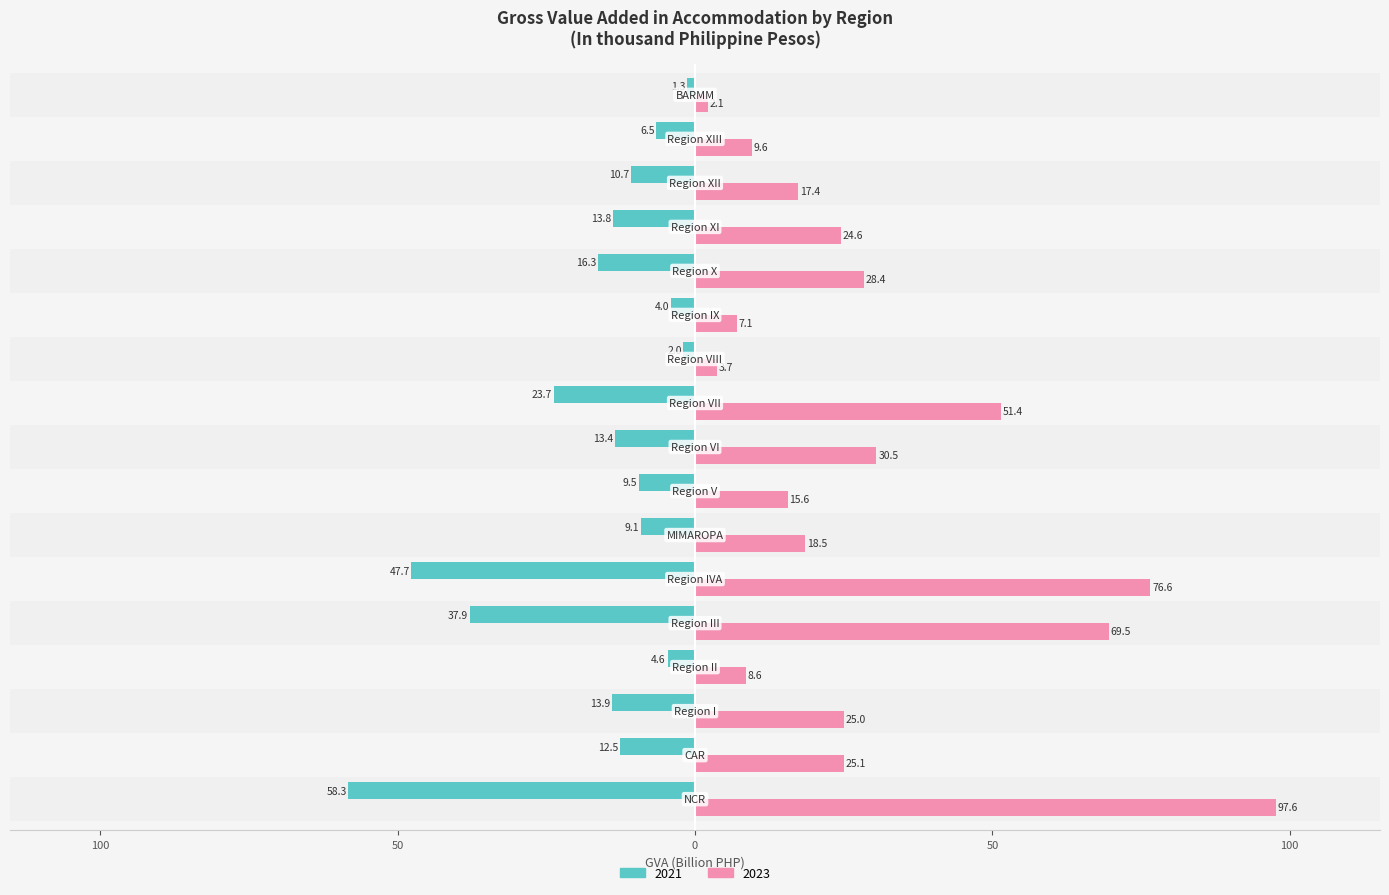

At which category is the sum across all series the highest?

NCR